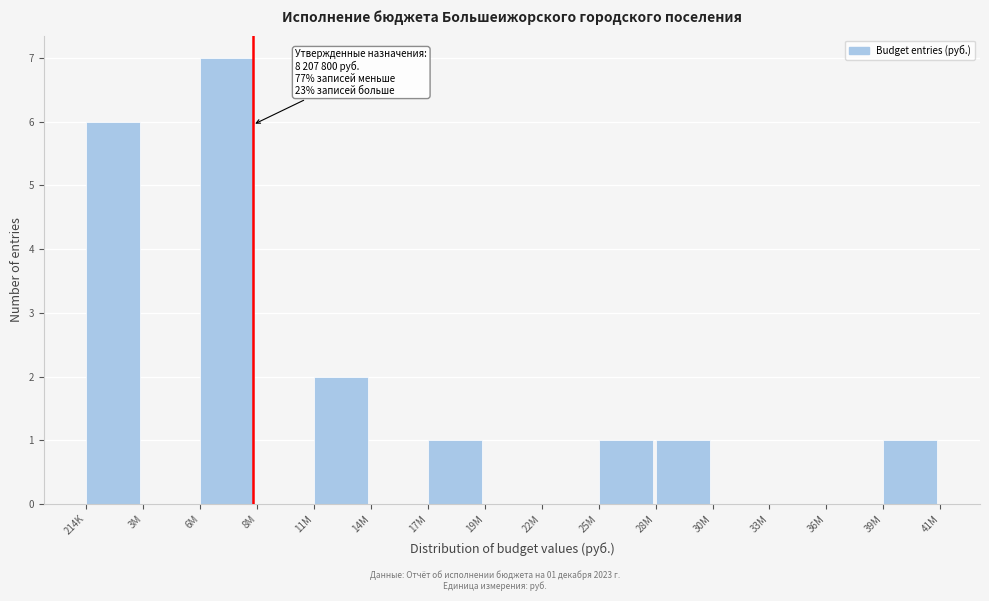

Reading right to left, transcribe all the data shown in this chart.

39M=1	36M=0	33M=0	30M=0	28M=1	25M=1	22M=0	19M=0	17M=1	14M=0	11M=2	8M=0	6M=7	3M=0	214K=6